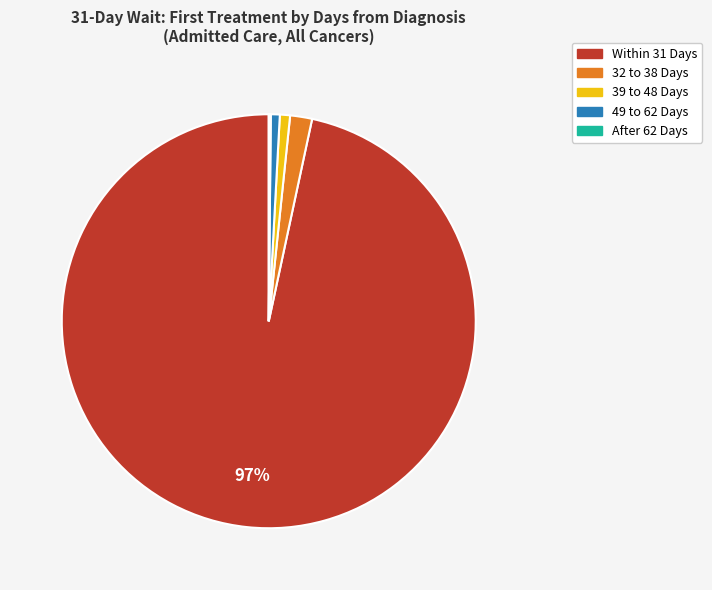

Is it true that 39 to 48 Days is 11% of the pie?

False